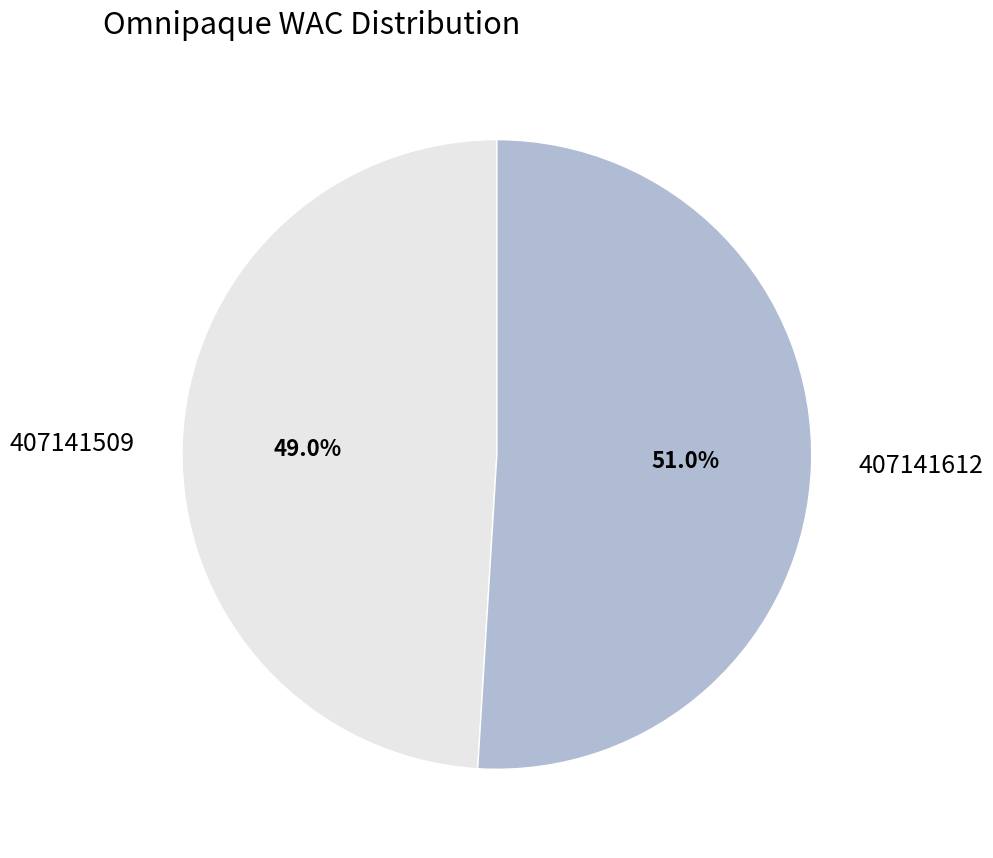

Rank the categories by value from highest to lowest.

407141612, 407141509